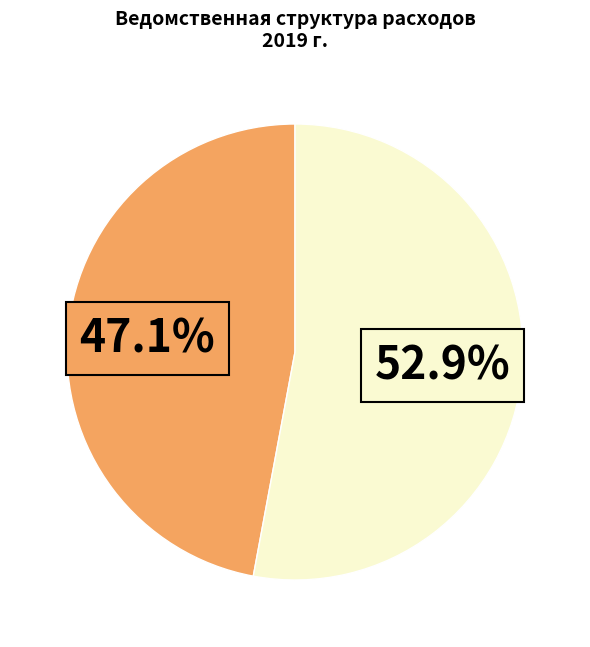

Is there any slice that represents more than half of the pie?

Yes